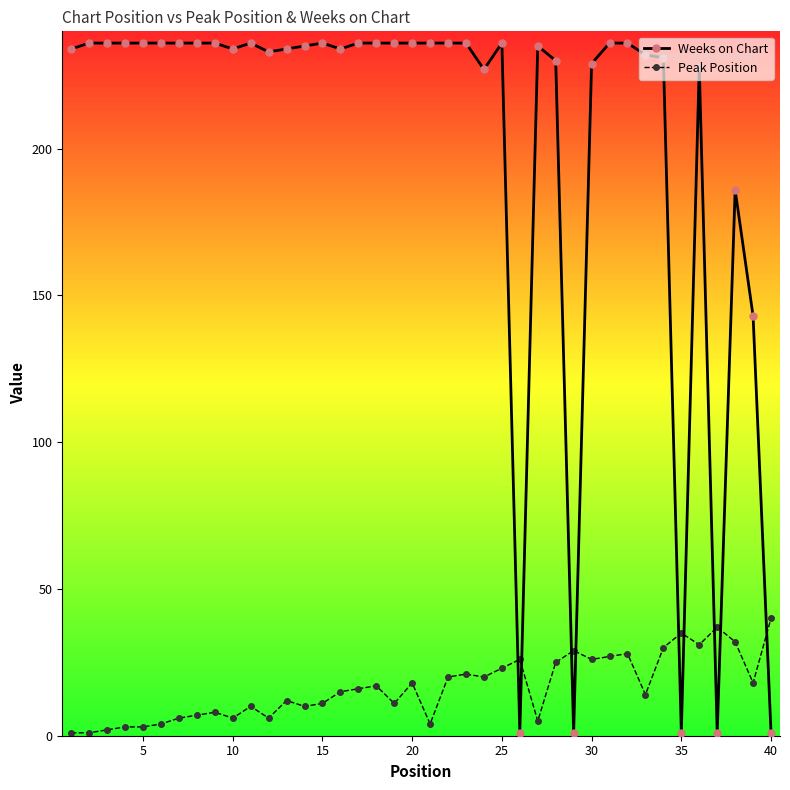

What is the value of the Weeks on Chart point at the 2nd from the left?

236